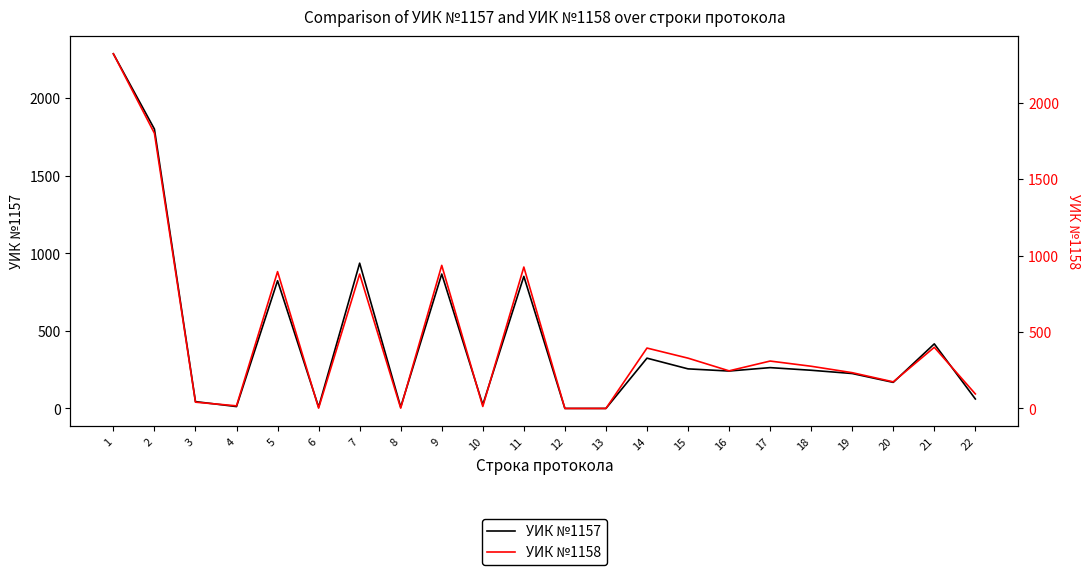

In УИК №1157, how many points are higher than both neighbors (excluding endpoints)?

7